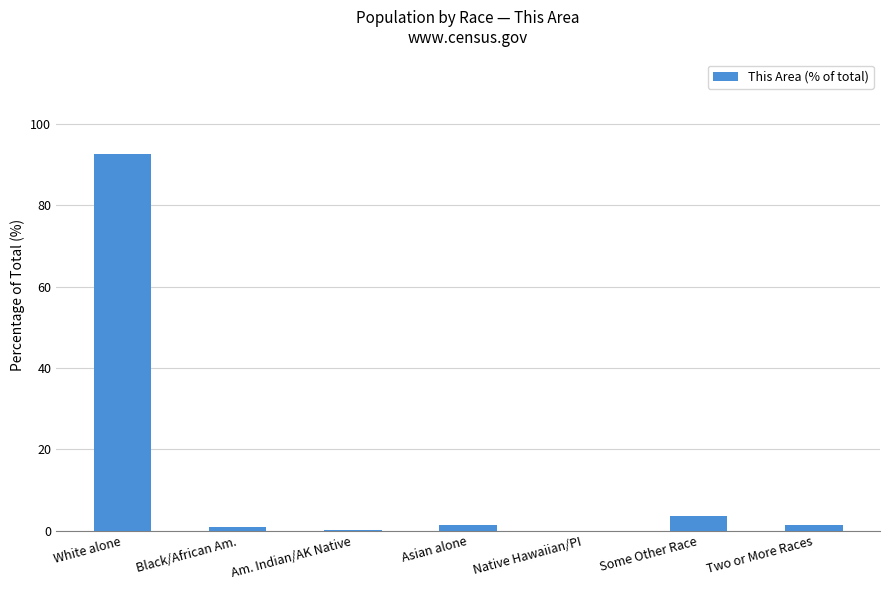

Is it true that the value at White alone is 92.7?

True